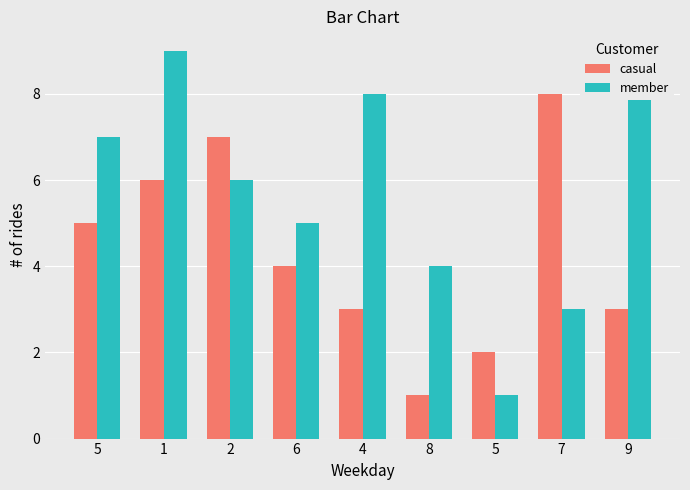

Which series has the largest total across all categories?

member